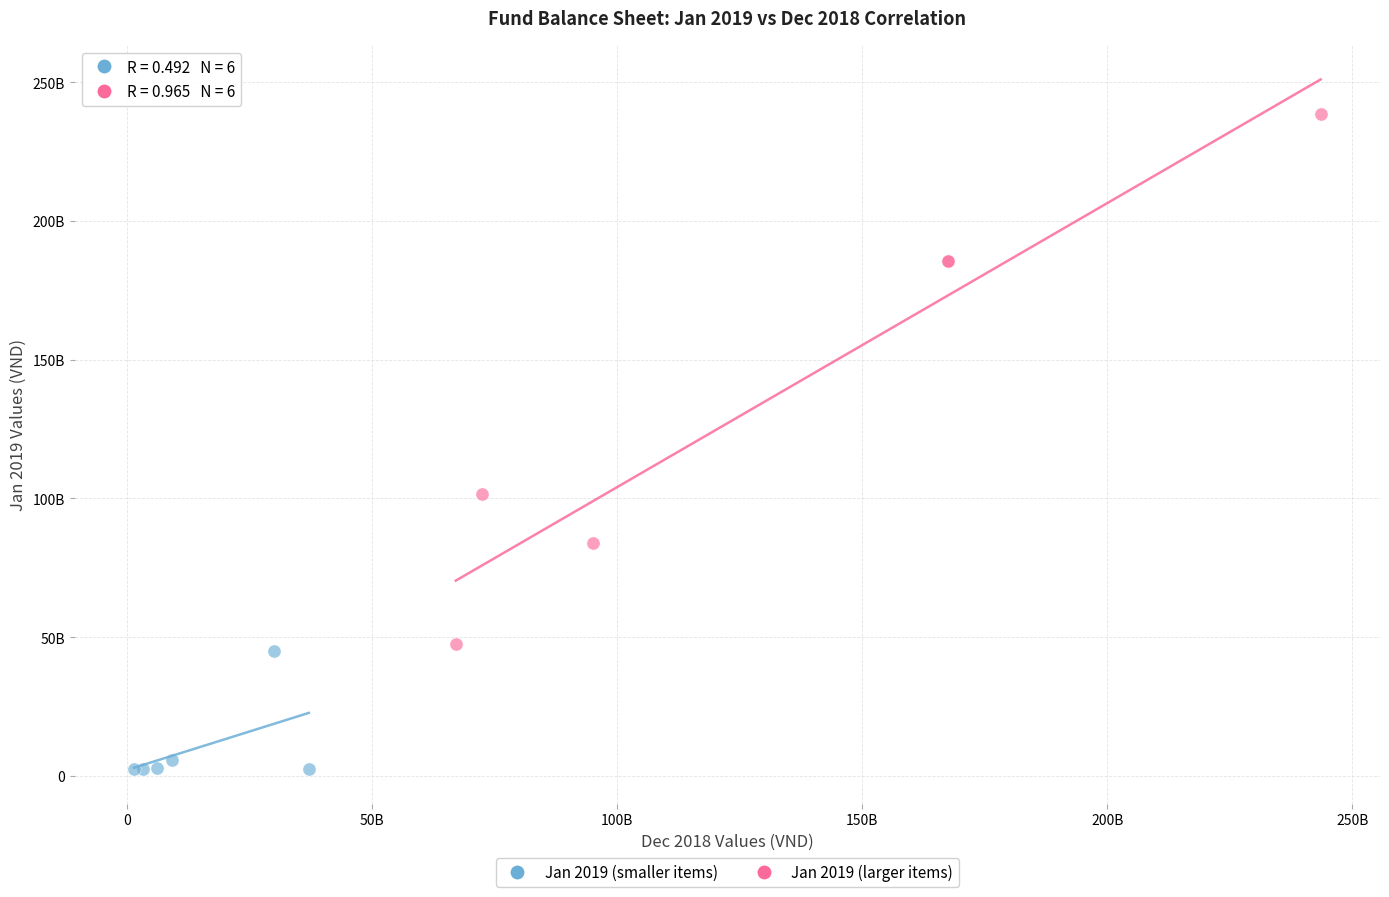

Which series has the widest spread of Y values?

Jan 2019 (larger items)